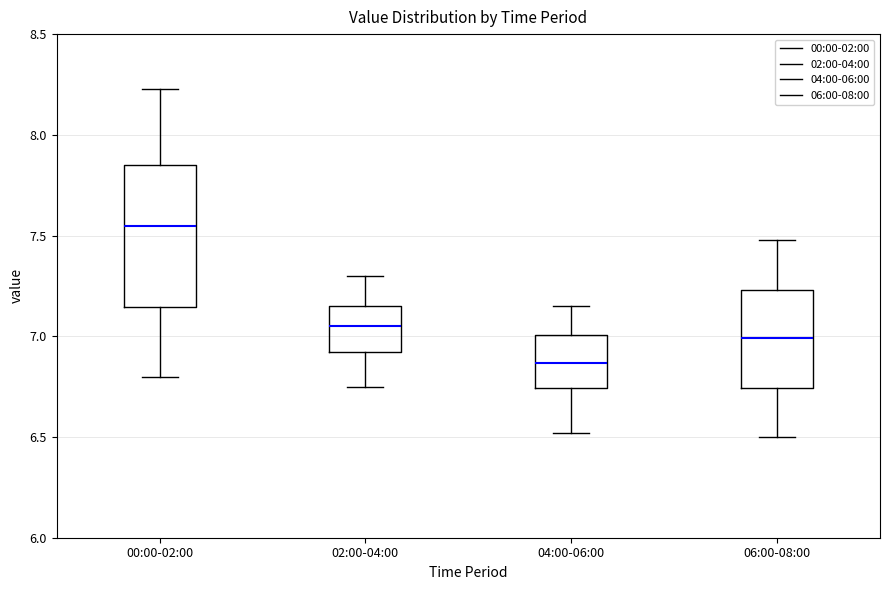

Reading left to right, read every box against the y-axis: the position of its median line, the range the box covers, and the ends of its whiskers. The values are not printed on the chart, so give them approximately, as read against the axis.

00:00-02:00: median 7.55, box 7.15 to 7.85, whiskers 6.80 to 8.25
02:00-04:00: median 7.05, box 6.90 to 7.15, whiskers 6.75 to 7.30
04:00-06:00: median 6.85, box 6.75 to 7.00, whiskers 6.50 to 7.15
06:00-08:00: median 7.00, box 6.75 to 7.25, whiskers 6.50 to 7.50